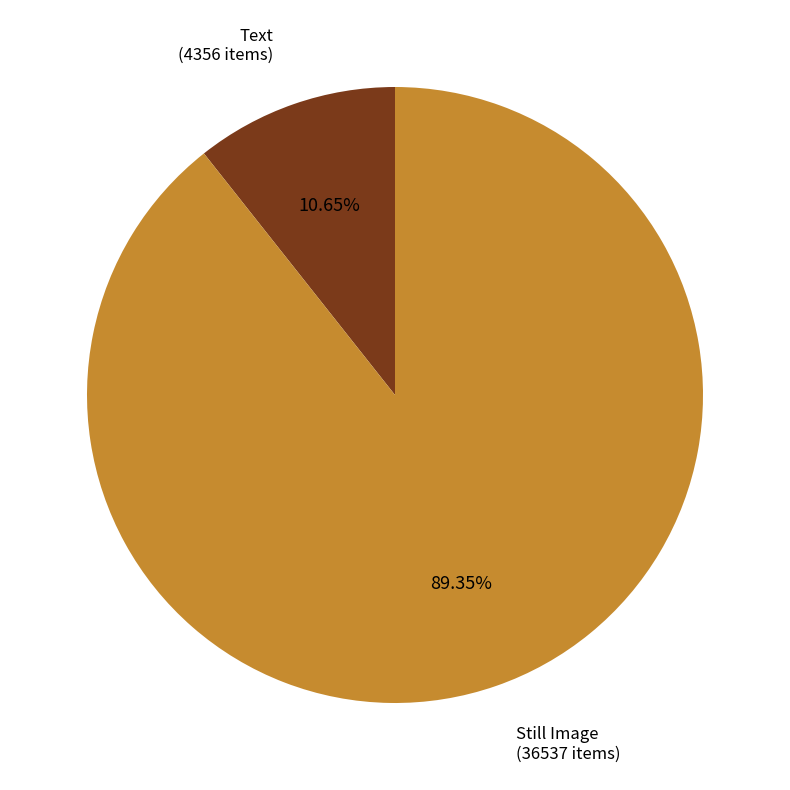

Does any single category account for the majority?

Yes